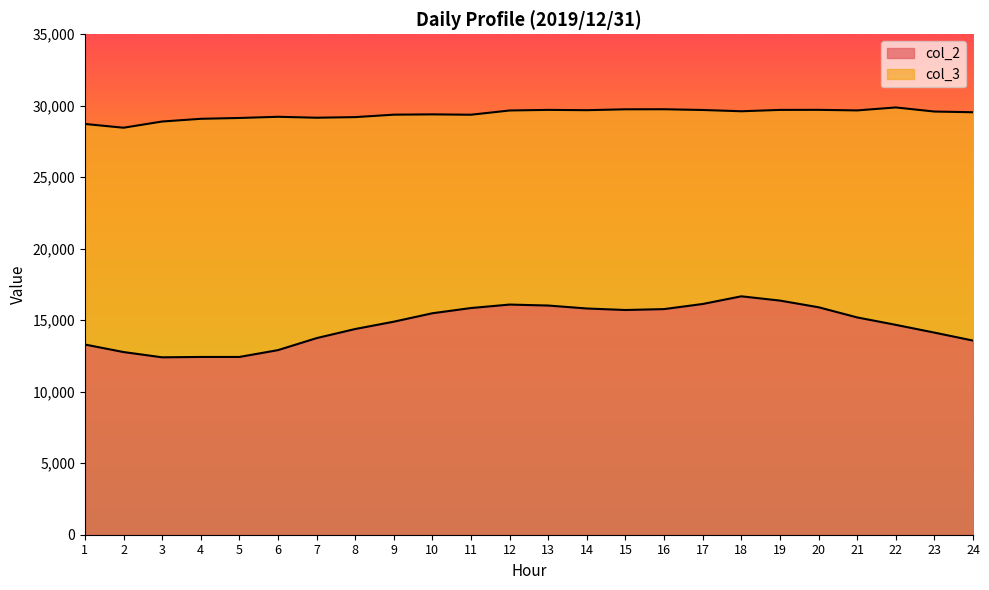

Is the value of col_2 at 5 greater than the value of col_3 at 14?

No